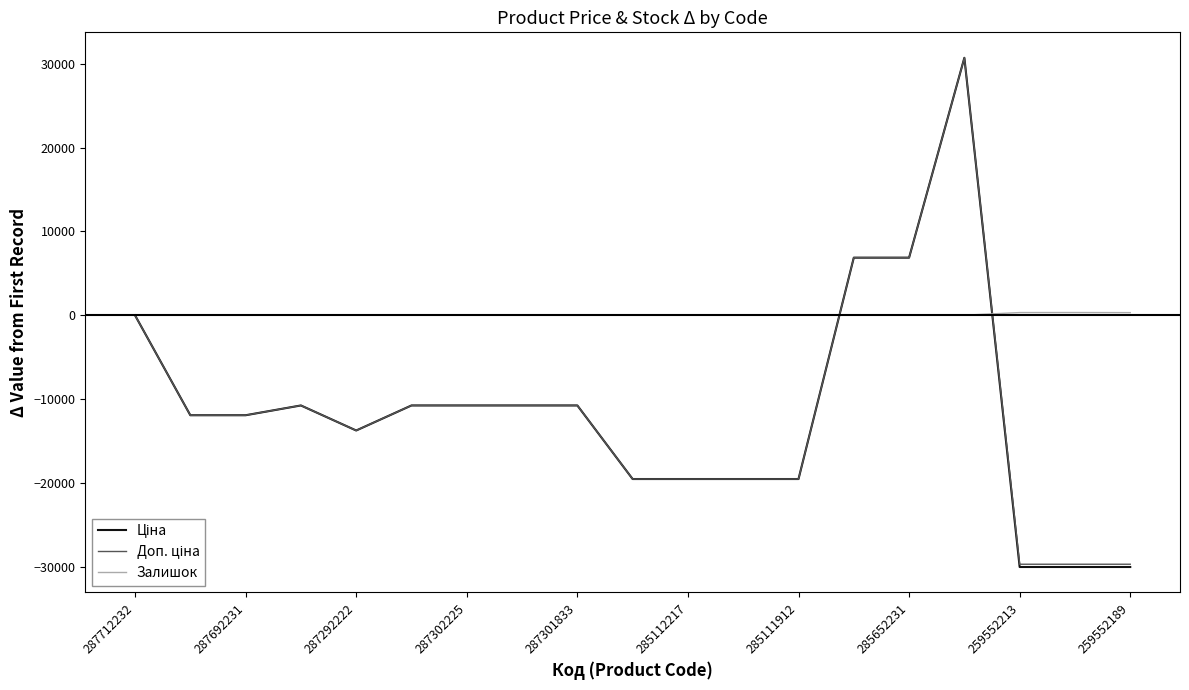

Which series has the largest total across all categories?

Залишок